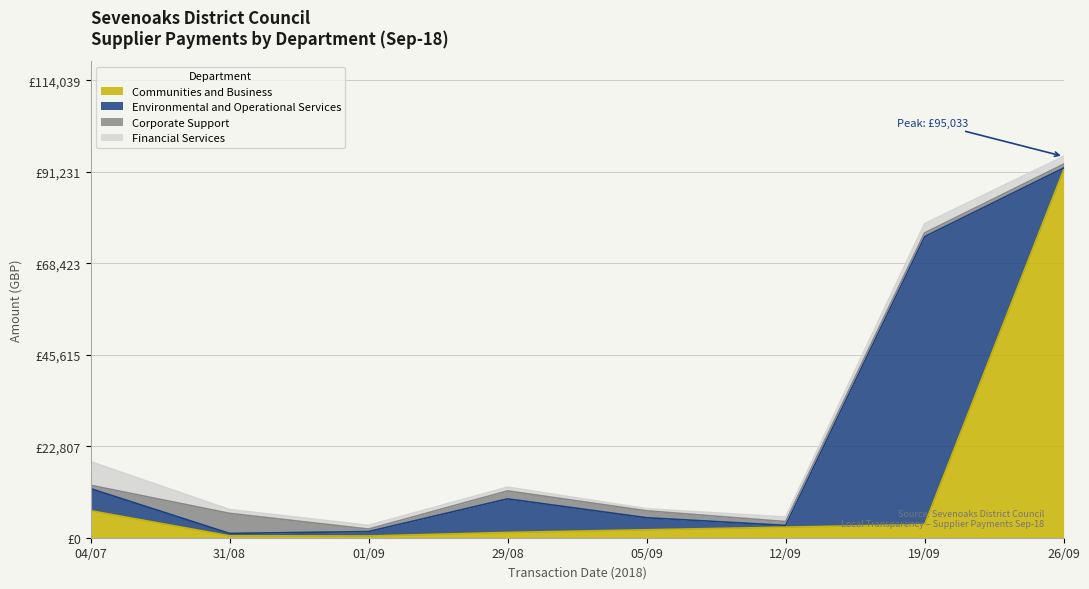

True or false: Corporate Support and Communities and Business cross at least once.

True